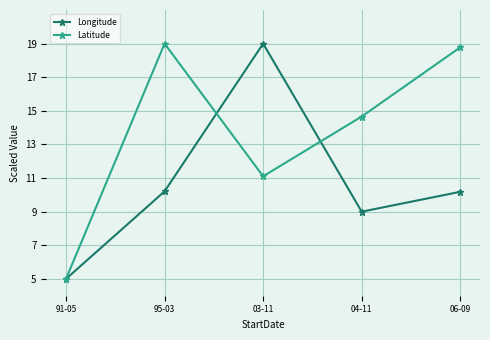

True or false: Longitude has more than 1 interior local peaks.

False